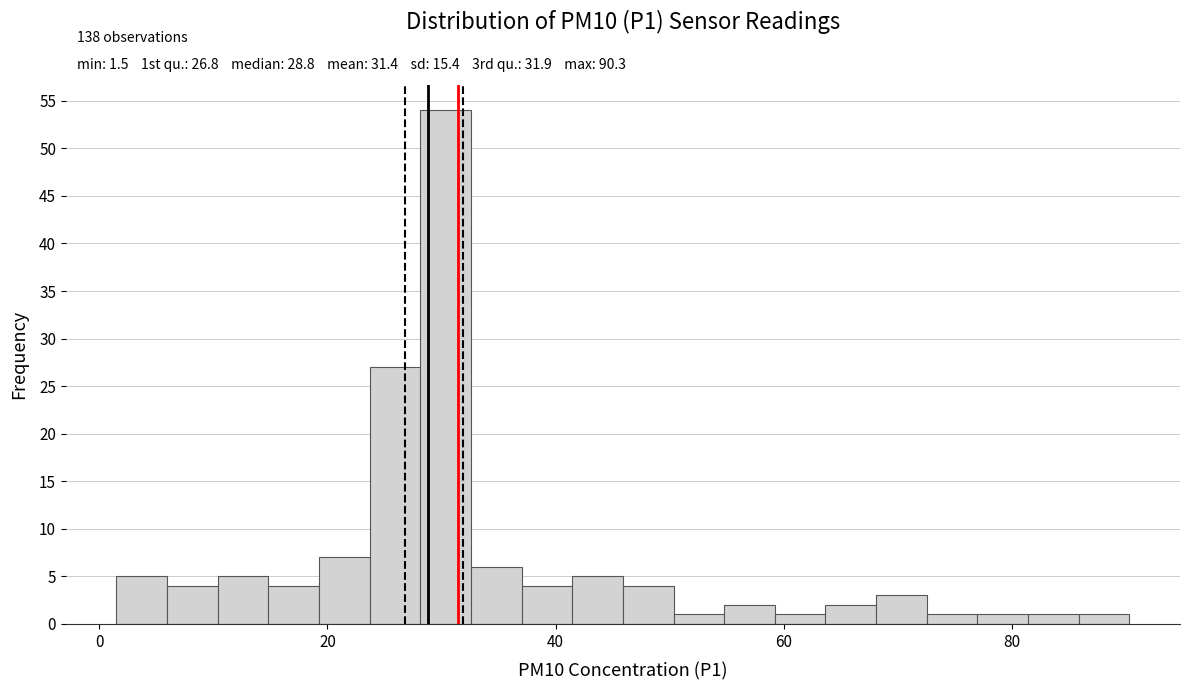

Around what value on the x-axis is the tallest bar? Give the approximate position of its centre, as read against the axis.

30